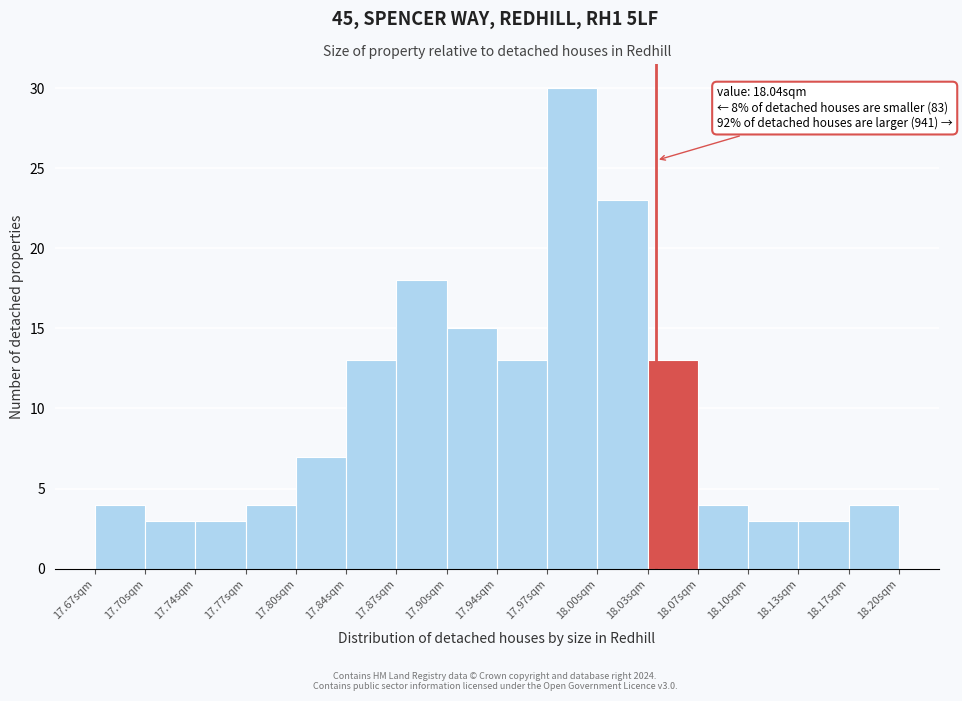

Which range on the x-axis has the tallest bar?

17.970 to 18.000